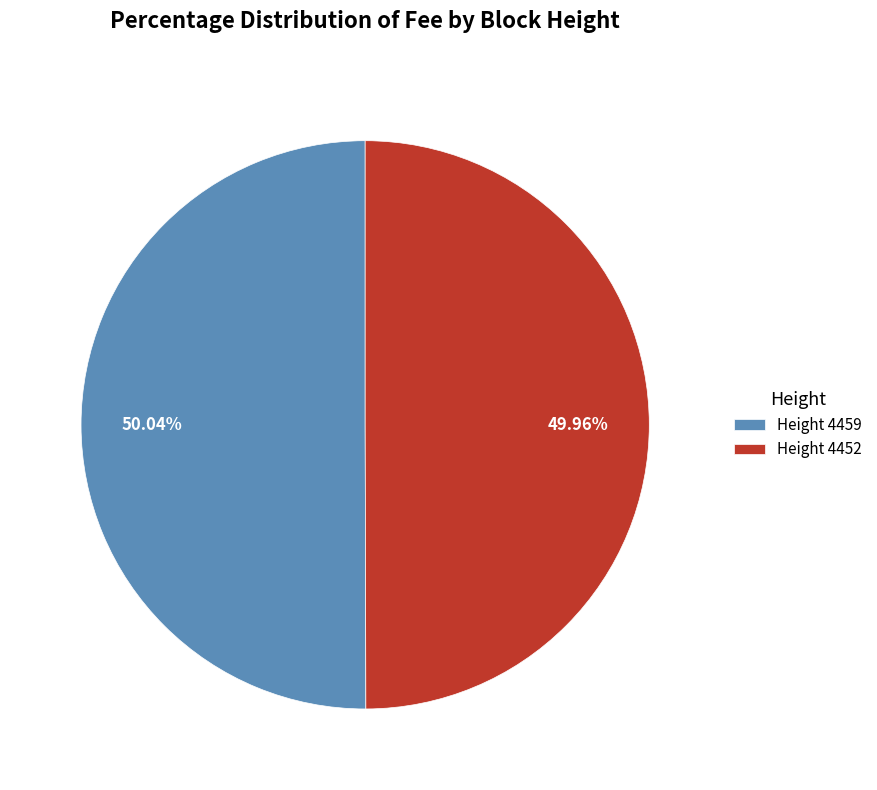

To the nearest percent, what is the average slice percentage?

50%